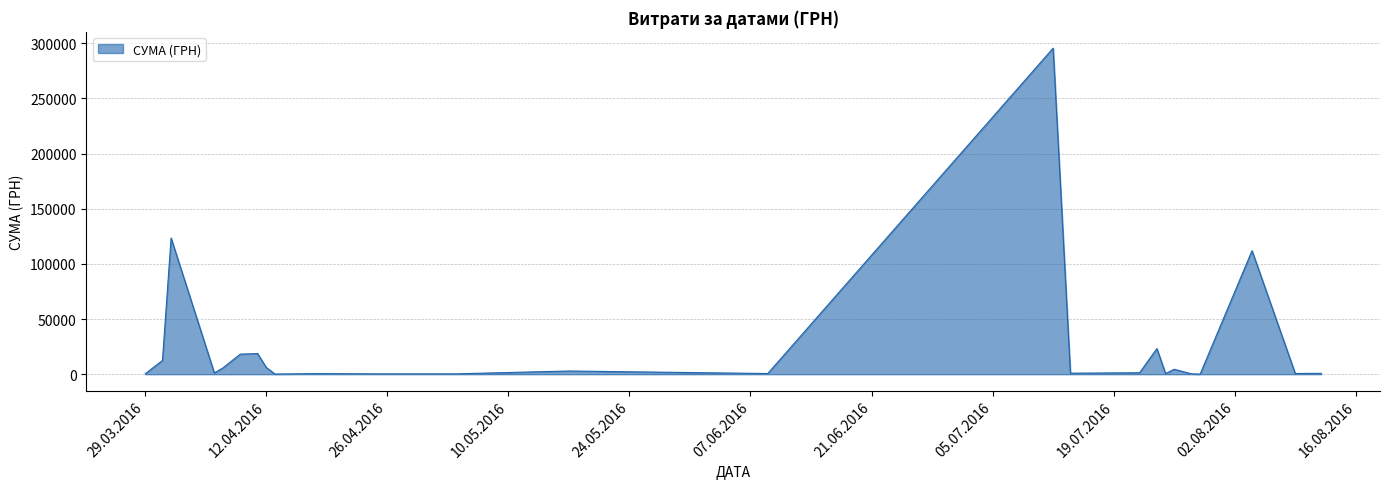

What is the average value?

25239.1